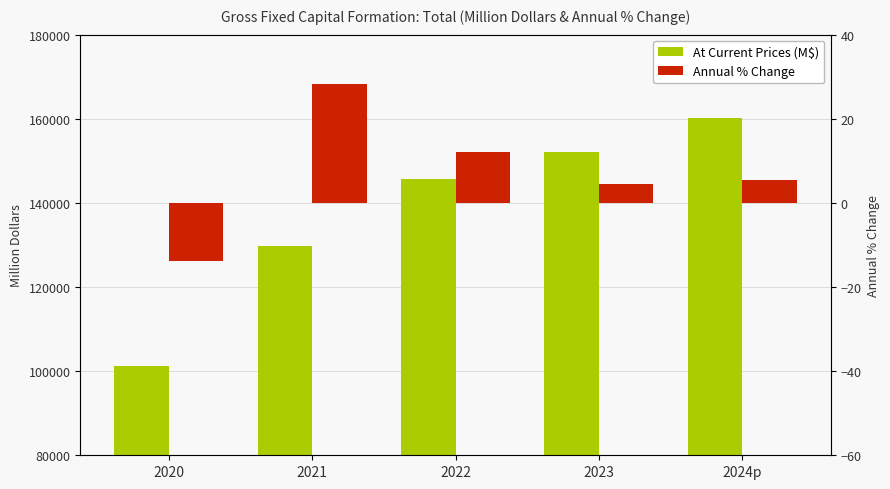

The value of Annual % Change at 2022 is 6.4. True or false?

False